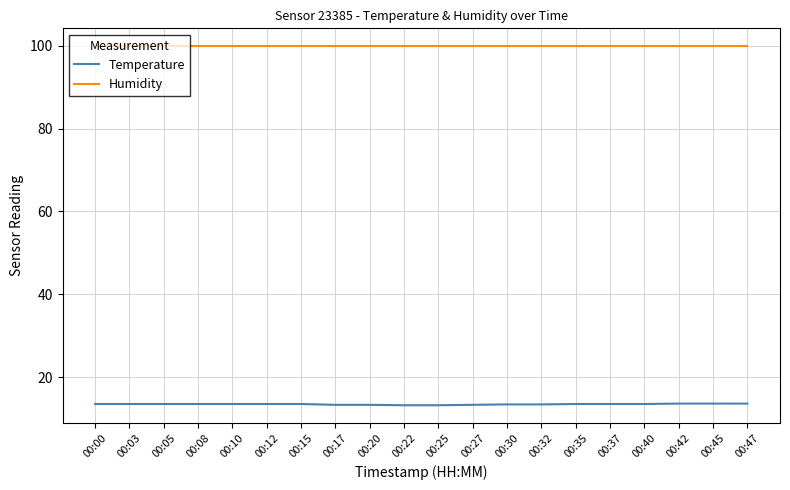

At 00:30, list the series in order from smallest to largest.

Temperature, Humidity